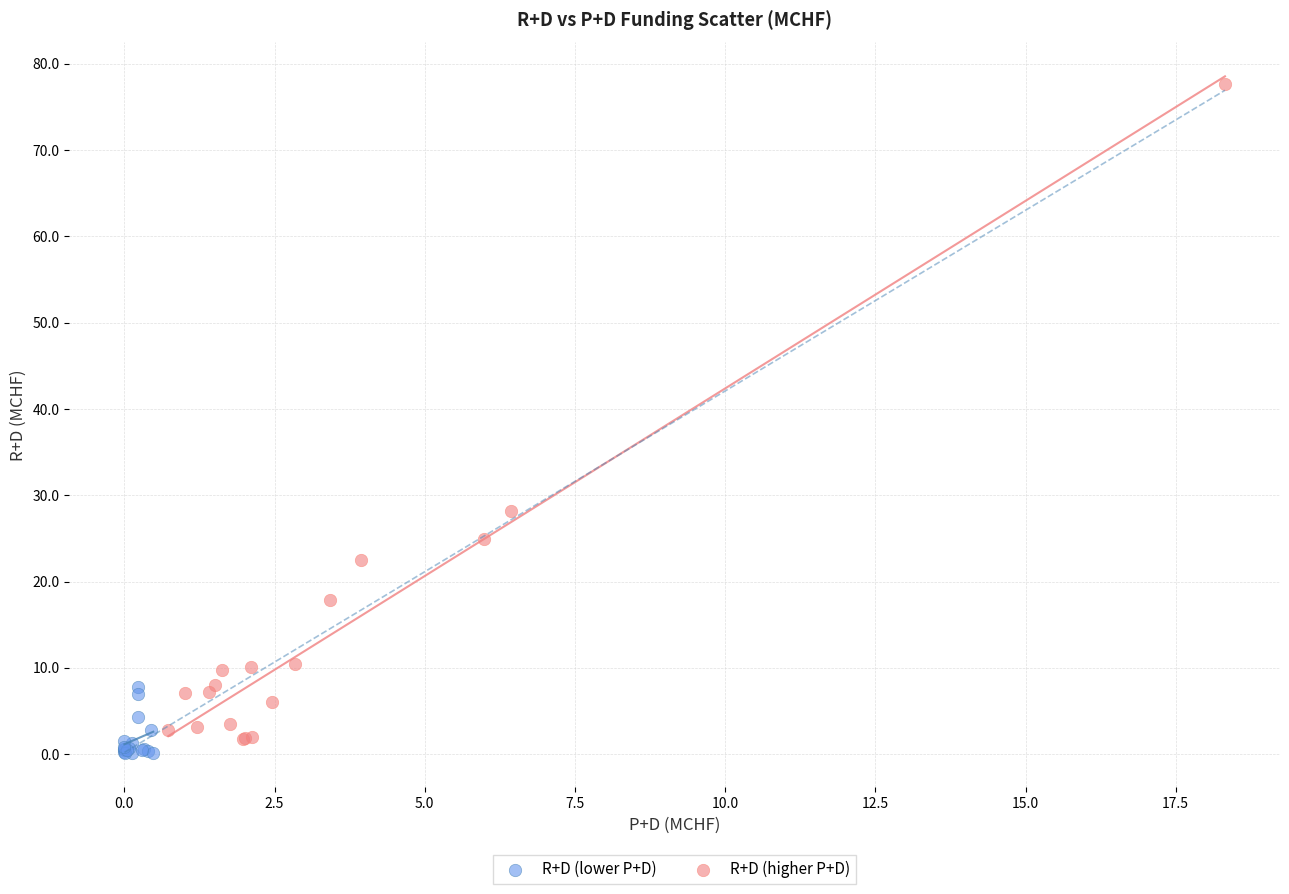

Which series reaches the maximum Y coordinate?

R+D (higher P+D)